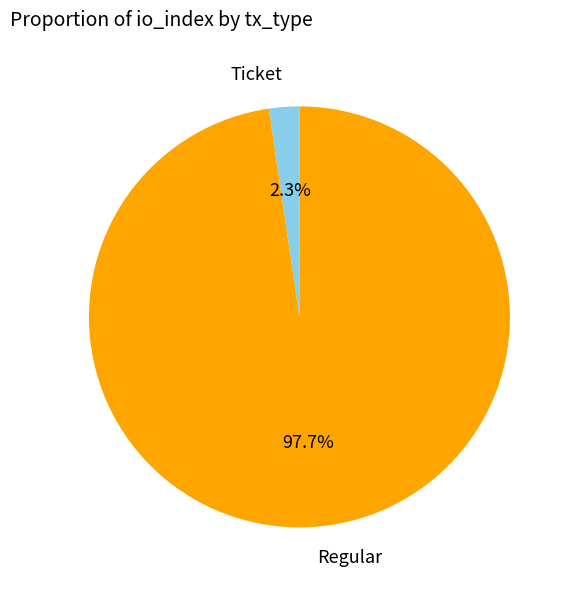

Between Regular and Ticket, which is larger?

Regular